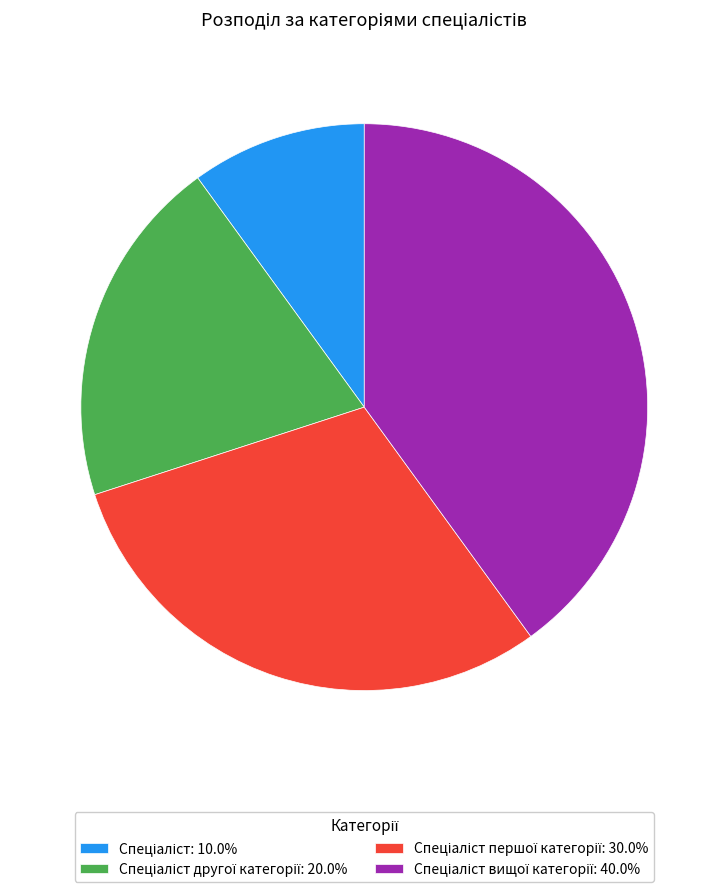

Does any single category account for the majority?

No